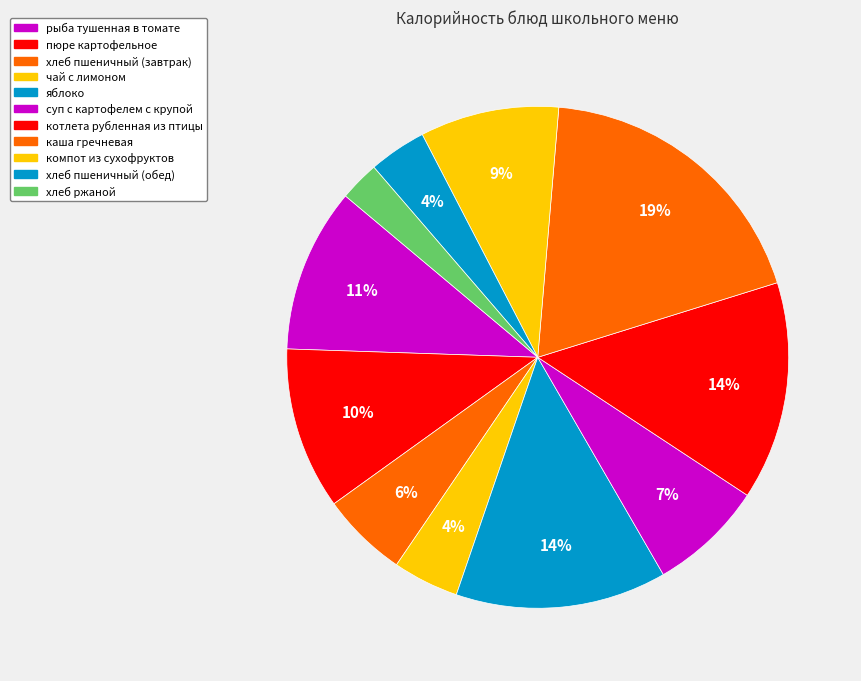

The хлеб ржаной slice represents 3% of the pie. True or false?

True